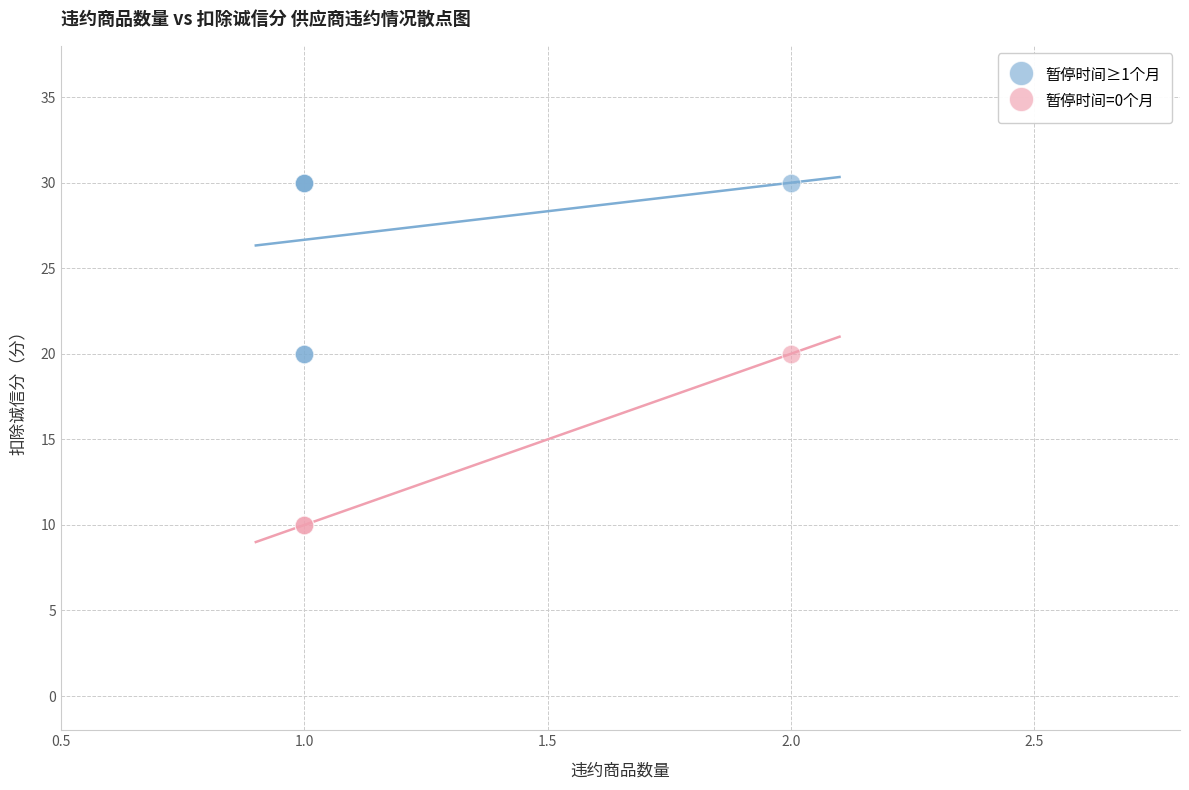

What are all the series names shown in the legend?

暂停时间≥1个月, 暂停时间=0个月